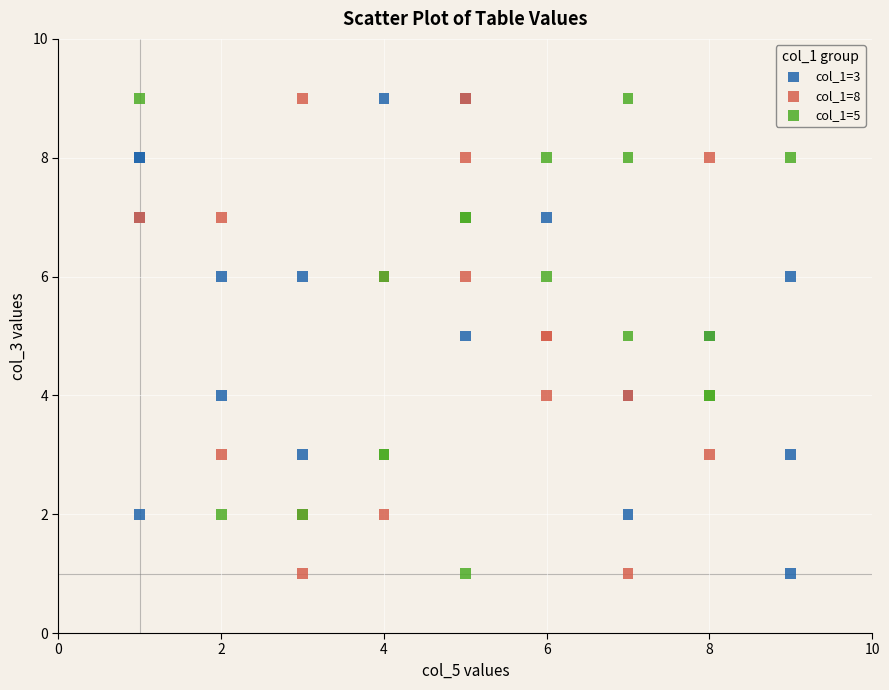

What are all the series names shown in the legend?

col_1=3, col_1=8, col_1=5